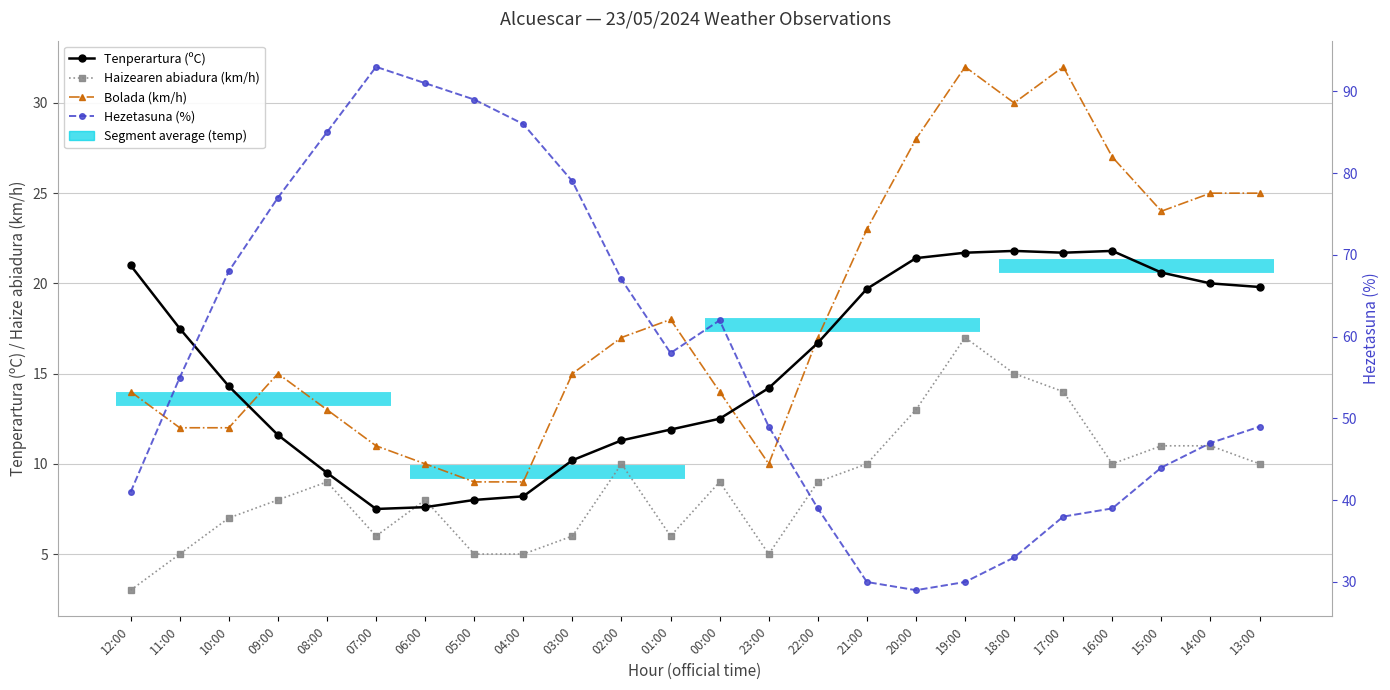

What is the average value of the Tenperartura (ºC) series?

15.4